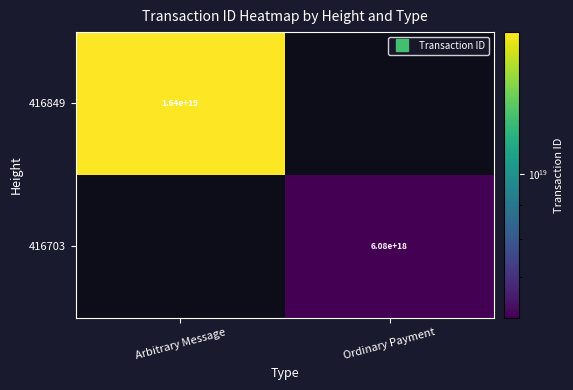

At which label does 416703 reach its peak?

Arbitrary Message